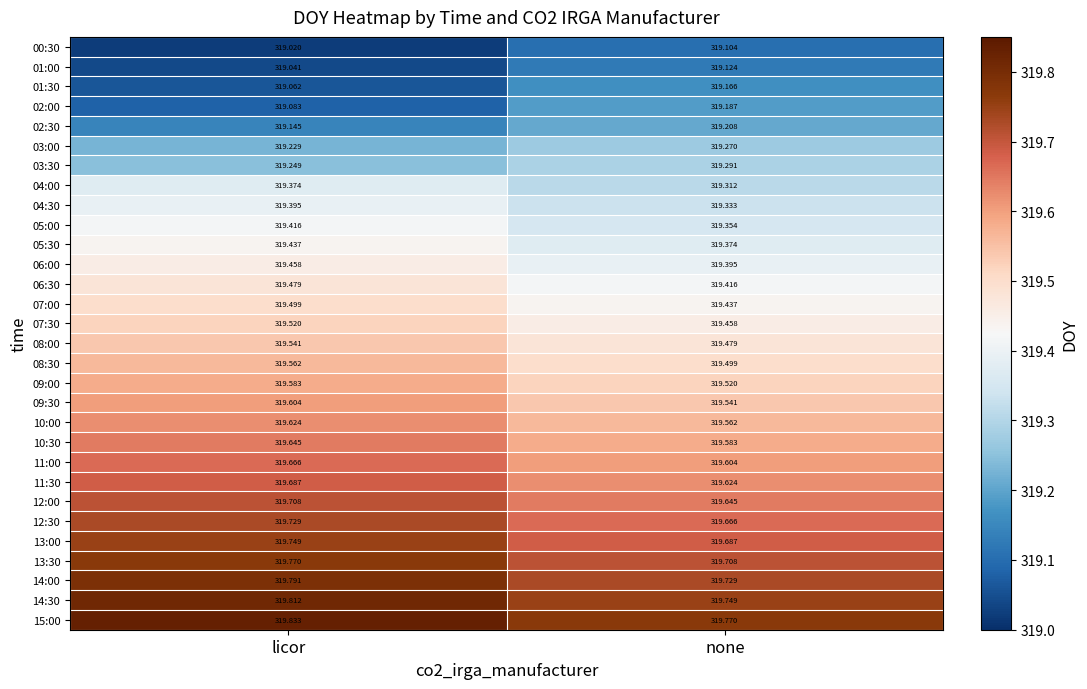

List the series in order of their peak value, highest first.

15:00, 14:30, 14:00, 13:30, 13:00, 12:30, 12:00, 11:30, 11:00, 10:30, 10:00, 09:30, 09:00, 08:30, 08:00, 07:30, 07:00, 06:30, 06:00, 05:30, 05:00, 04:30, 04:00, 03:30, 03:00, 02:30, 02:00, 01:30, 01:00, 00:30